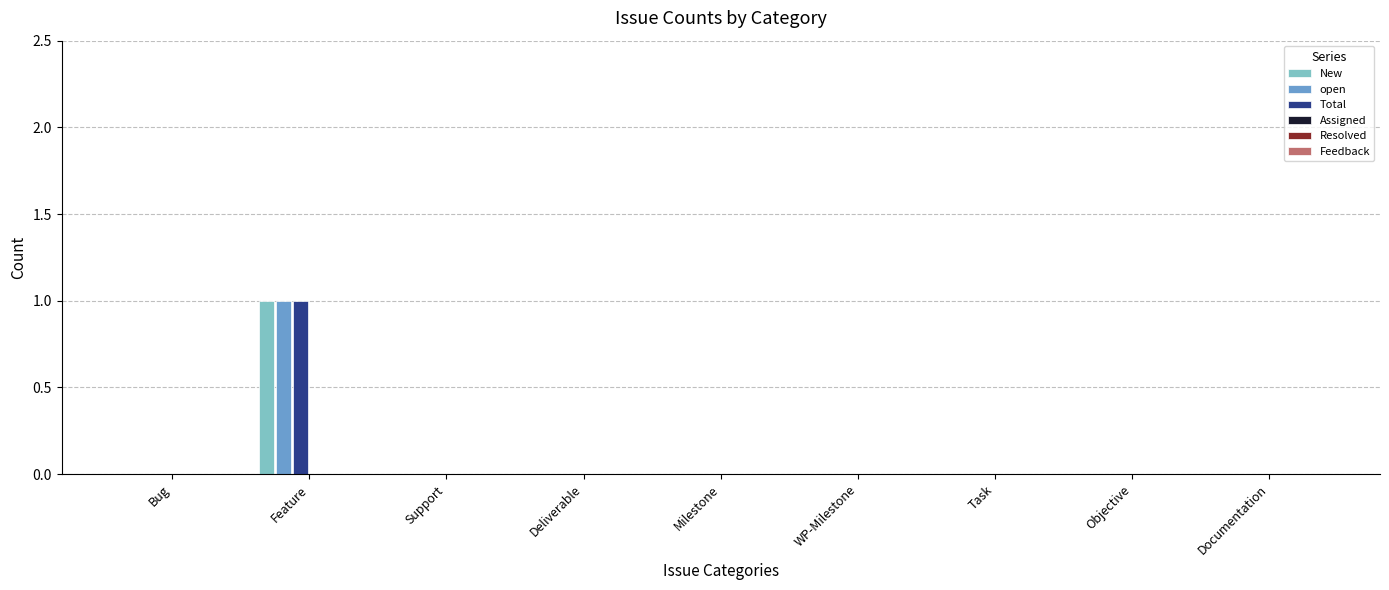

Which category has the highest value in the open series?

Feature